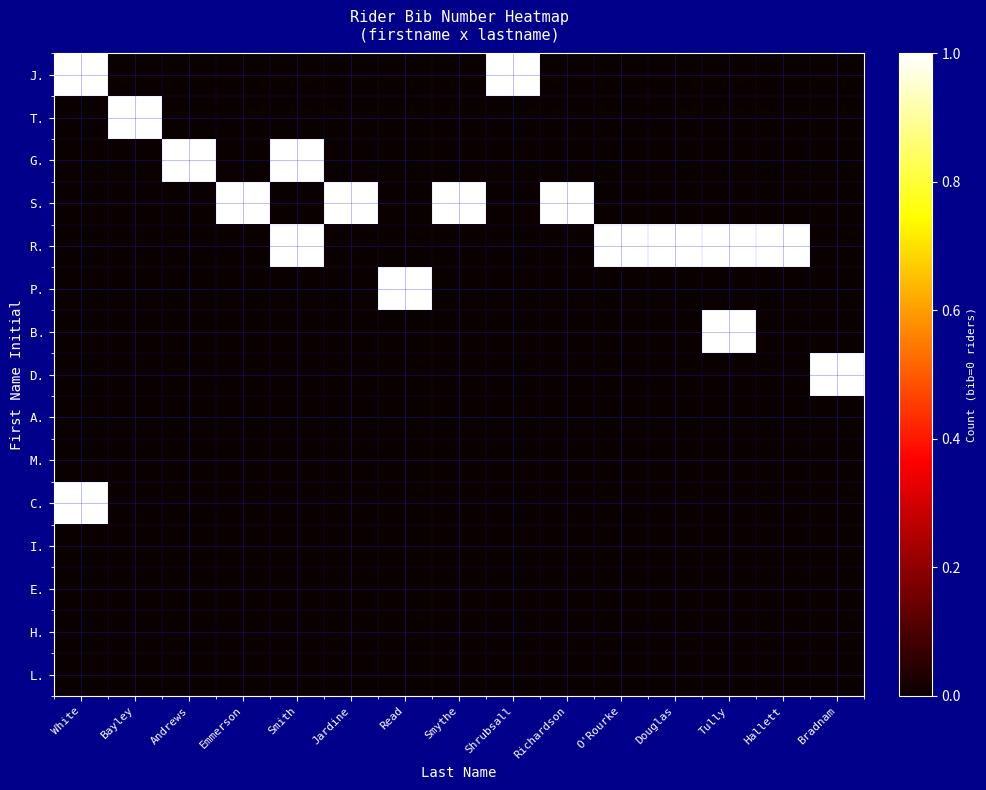

Rank the series at Douglas from highest to lowest value.

R., J., T., G., S., P., B., D., A., M., C., I., E., H., L.